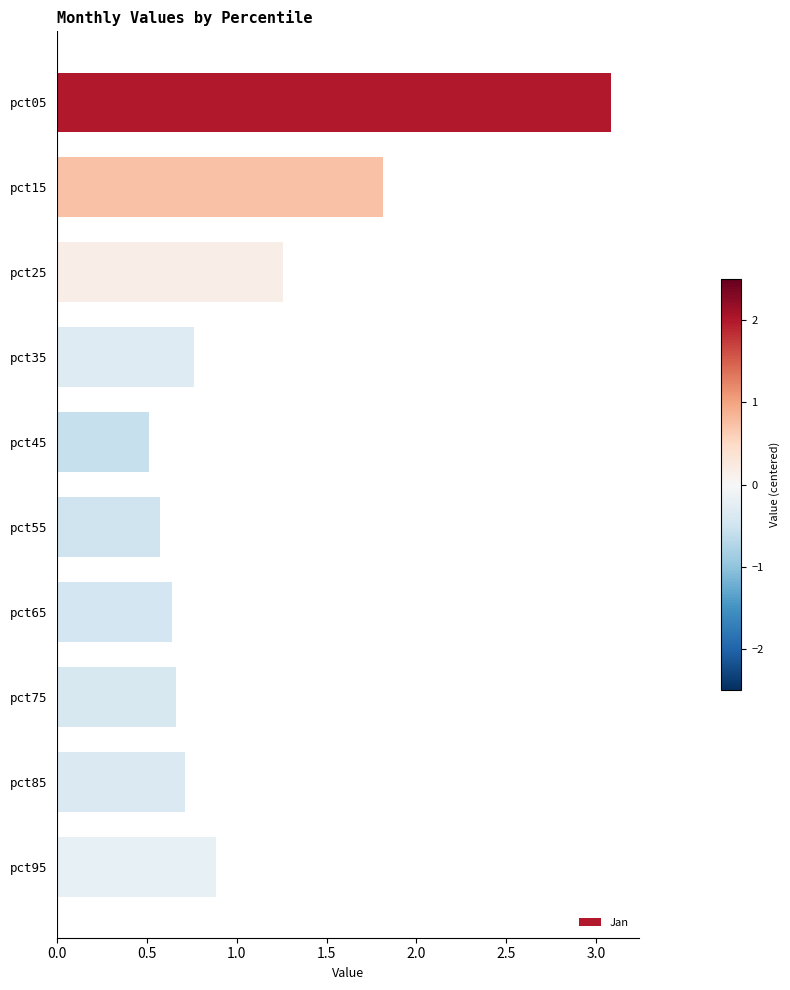

Which has a higher value, pct45 or pct85?

pct85